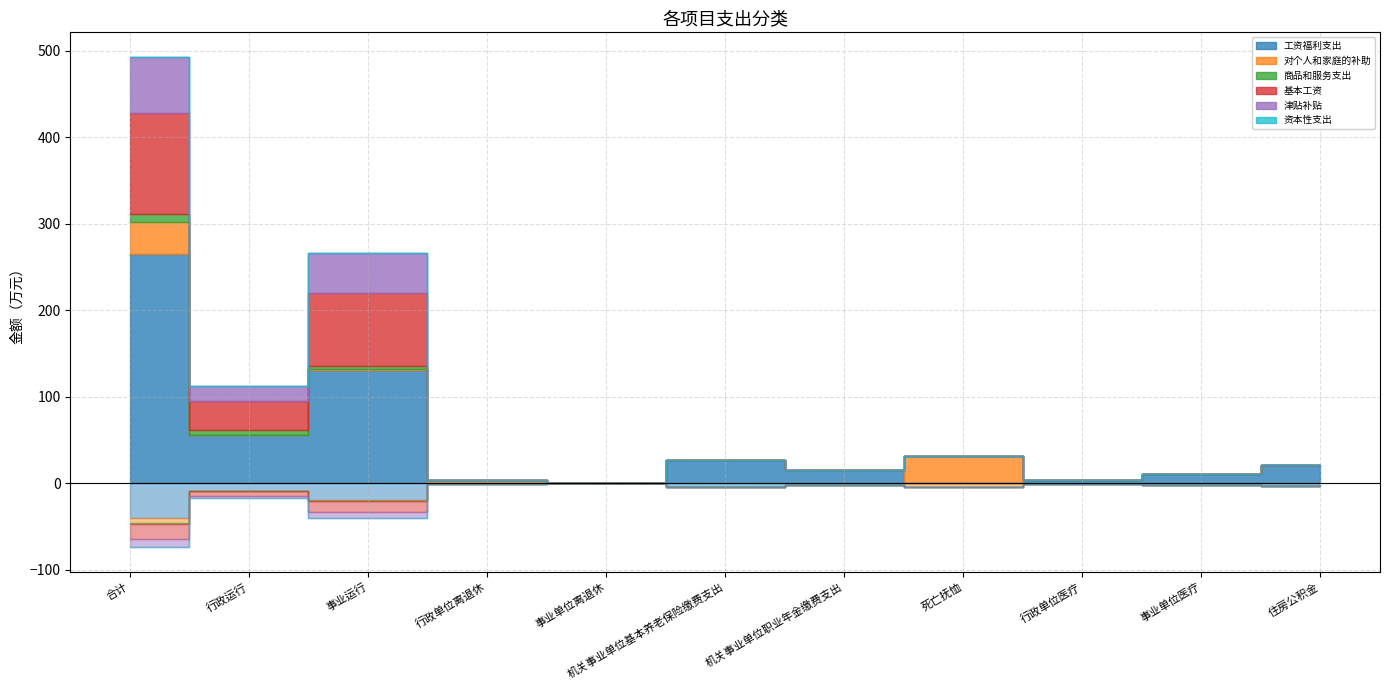

The value of 基本工资 at 死亡抚恤 is 37.4. True or false?

False